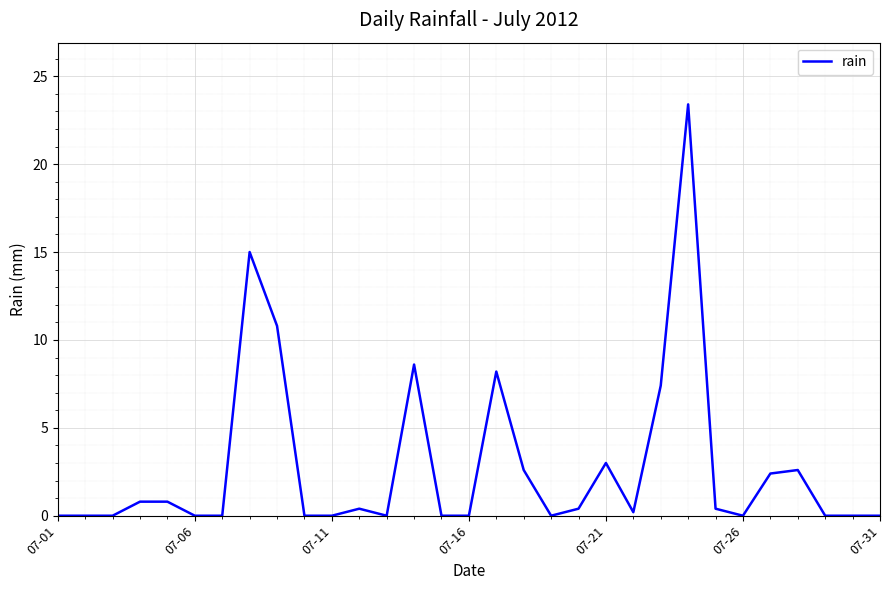

What is the greatest value displayed?

23.4